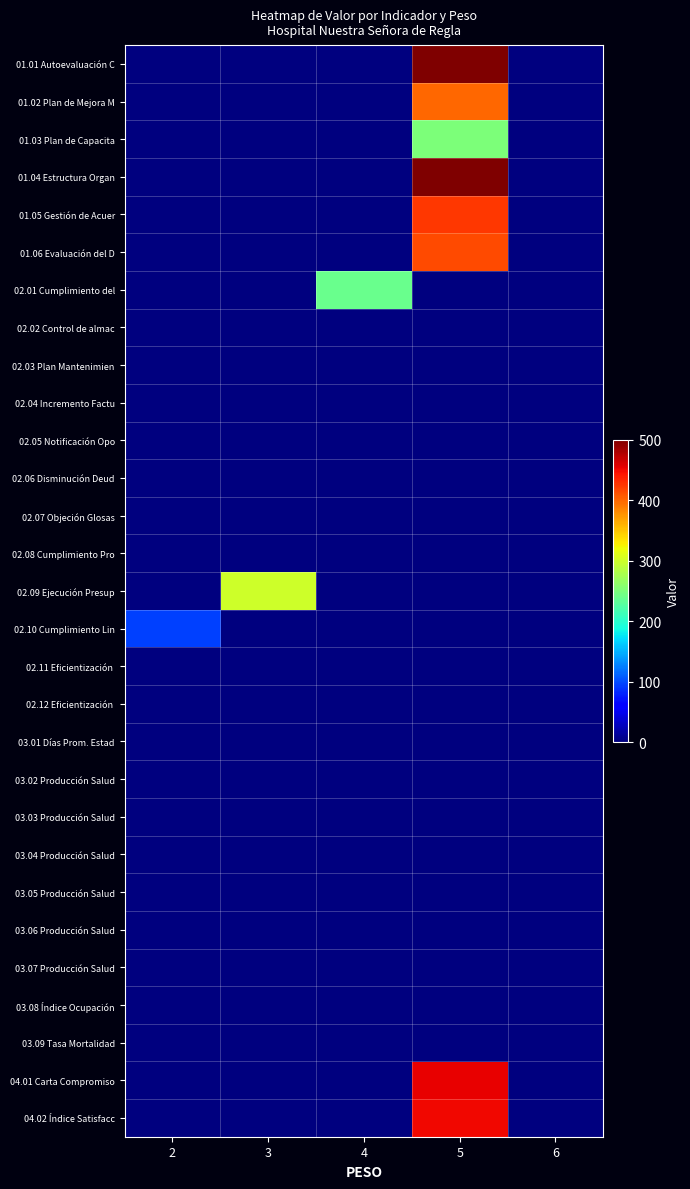

Rank the series at 6 from lowest to highest value.

01.01 Autoevaluación C, 01.02 Plan de Mejora M, 01.03 Plan de Capacita, 01.04 Estructura Organ, 01.05 Gestión de Acuer, 01.06 Evaluación del D, 02.01 Cumplimiento del, 02.02 Control de almac, 02.03 Plan Mantenimien, 02.04 Incremento Factu, 02.05 Notificación Opo, 02.06 Disminución Deud, 02.07 Objeción Glosas, 02.08 Cumplimiento Pro, 02.09 Ejecución Presup, 02.10 Cumplimiento Lin, 02.11 Eficientización, 02.12 Eficientización, 03.01 Días Prom. Estad, 03.02 Producción Salud, 03.03 Producción Salud, 03.04 Producción Salud, 03.05 Producción Salud, 03.06 Producción Salud, 03.07 Producción Salud, 03.08 Índice Ocupación, 03.09 Tasa Mortalidad, 04.01 Carta Compromiso, 04.02 Índice Satisfacc